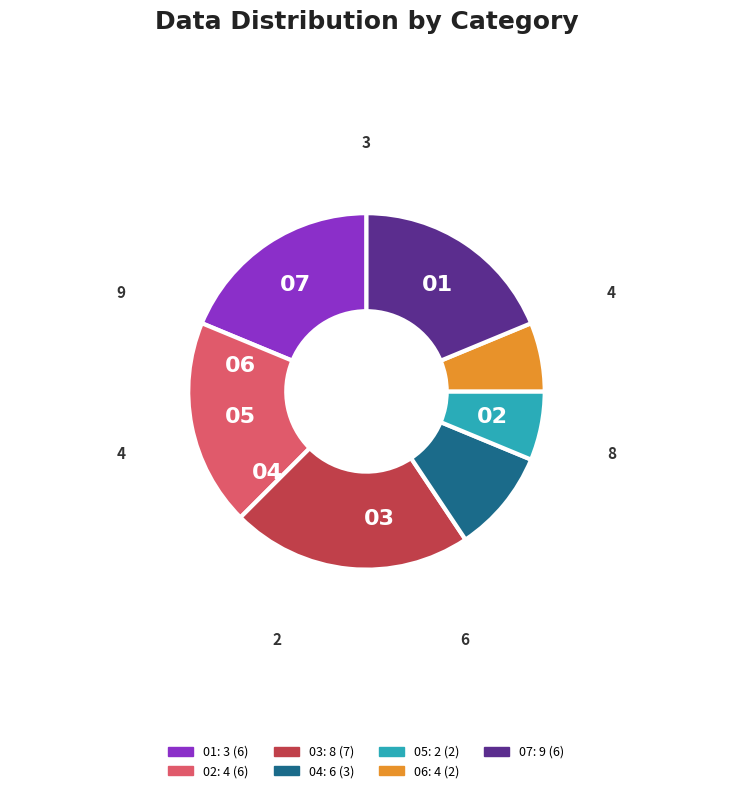

Is there a majority slice in this chart?

No